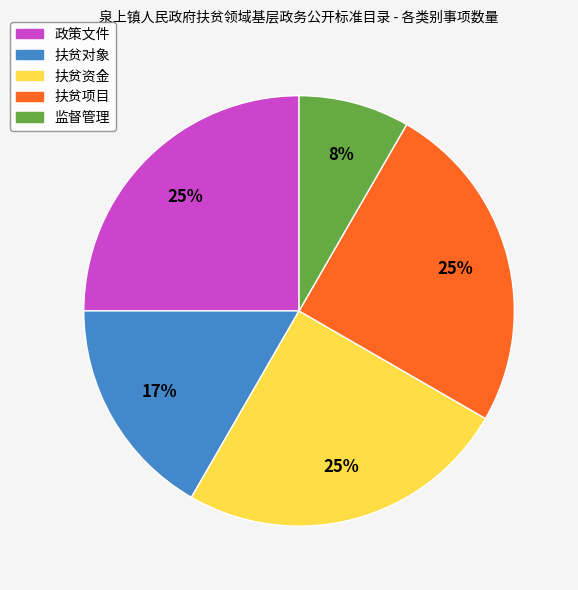

Is there a majority slice in this chart?

No